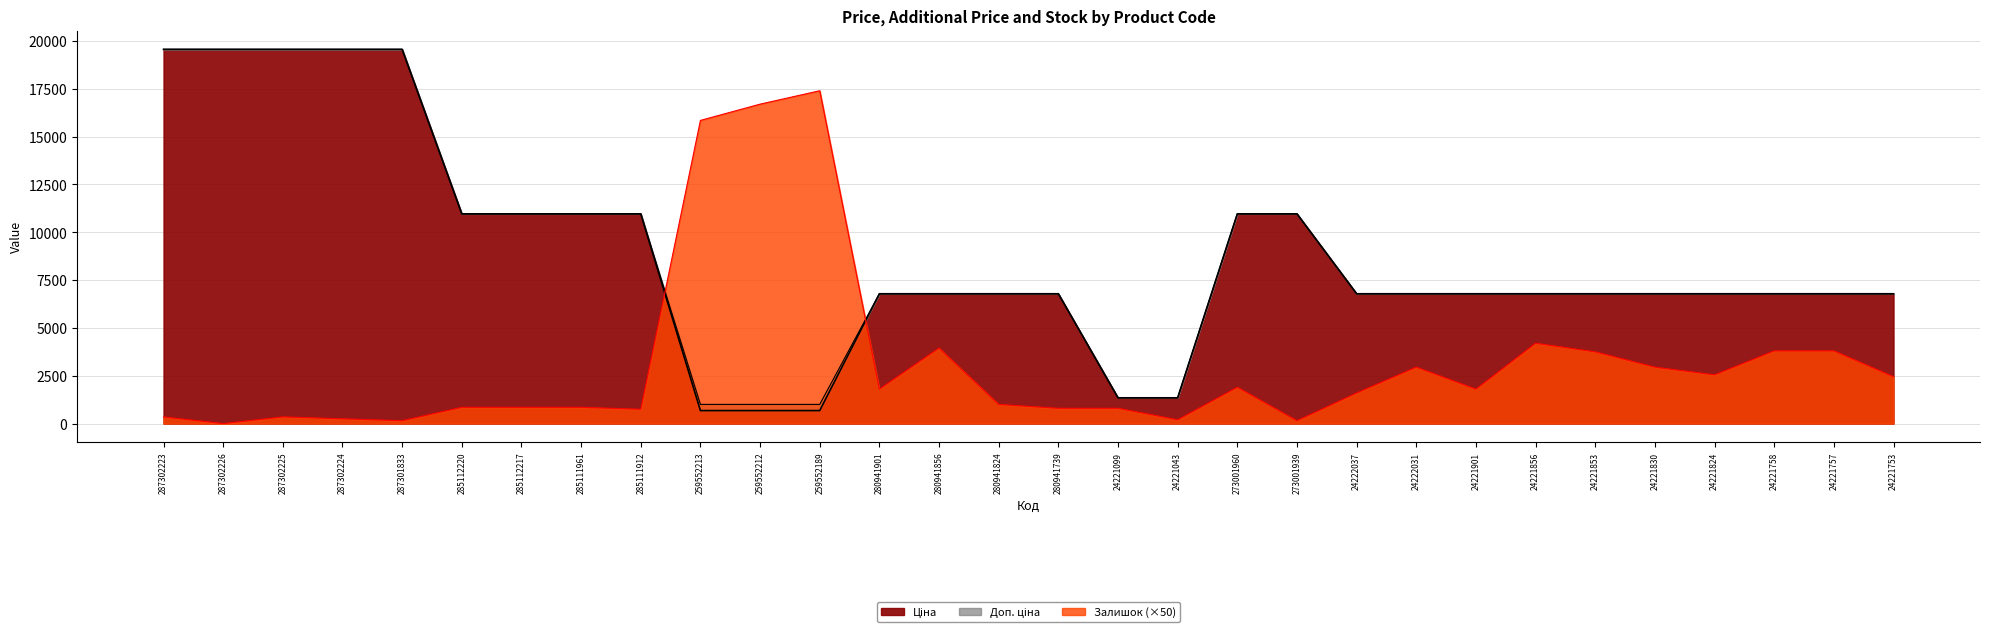

True or false: Ціна and Доп. ціна cross at least once.

False